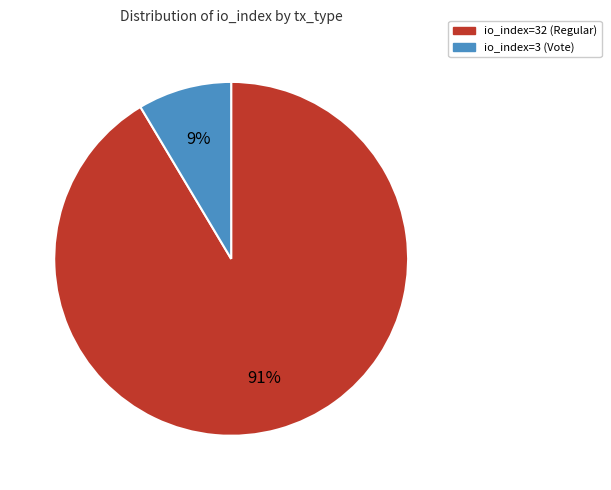

To the nearest percent, what is the average slice percentage?

50%